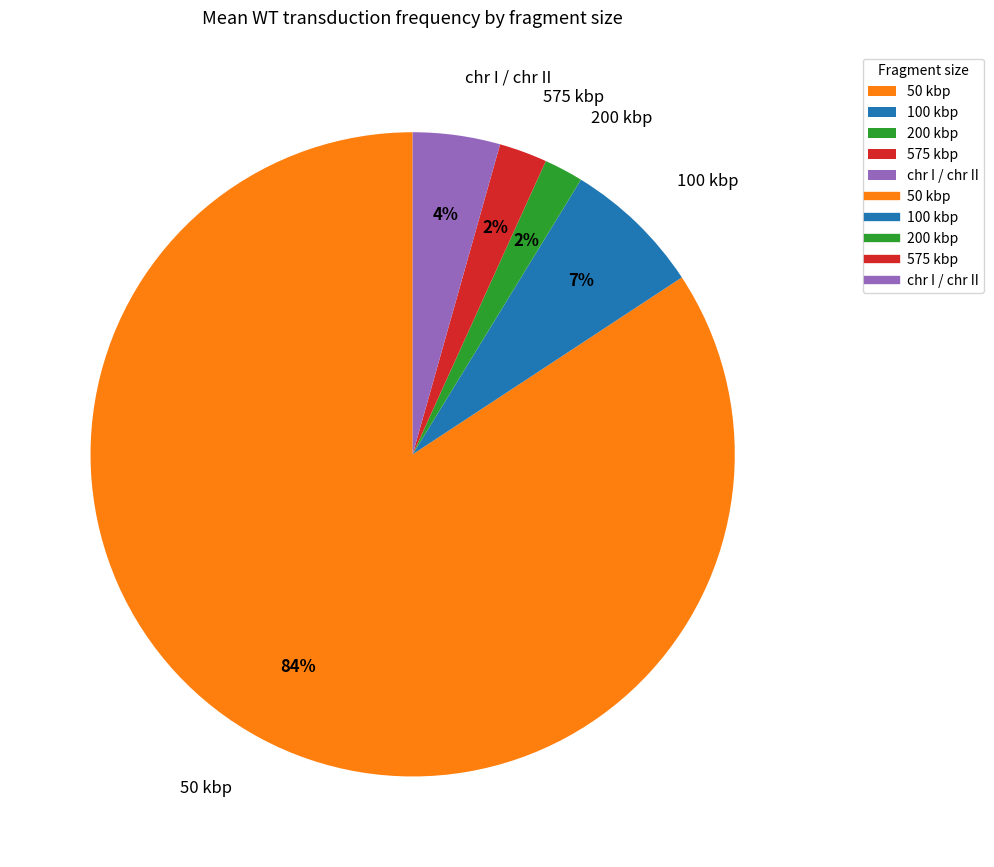

To the nearest percent, what is the difference between the 575 kbp and 100 kbp slice percentages?

5%